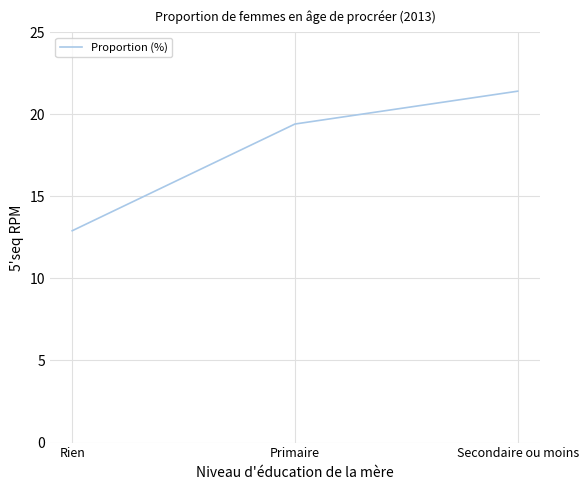

At which label is the value closest to 17?

Primaire